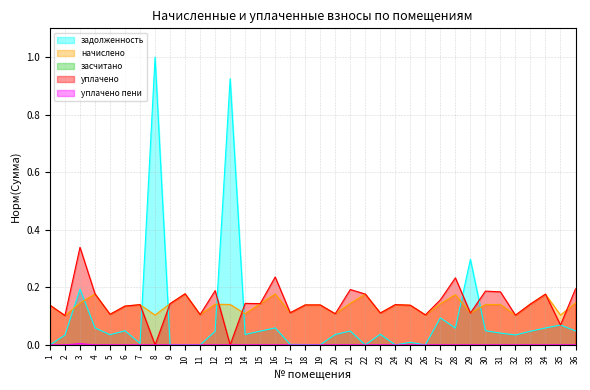

Between which two adjacent categories do начислено and задолженность first intersect?

2 and 3